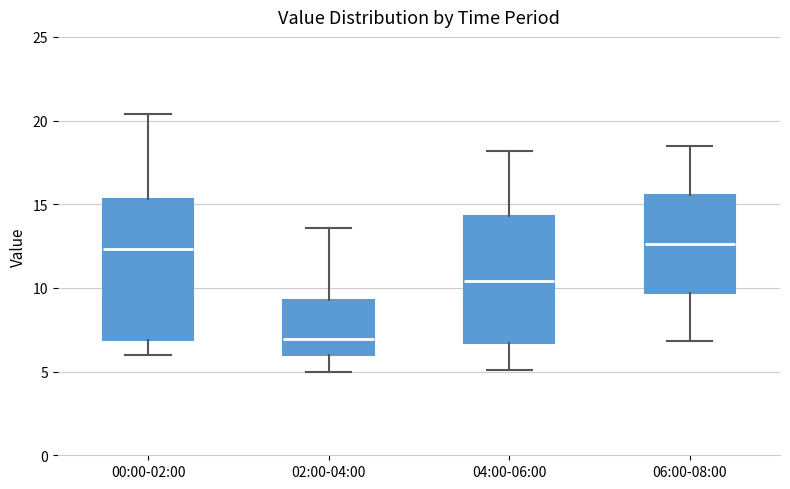

Reading left to right, transcribe this box plot: for each box, give where its median line is, the range the box spans, and where its two whiskers end, as read against the y-axis. The values are not printed on the chart, so give them approximately, as read against the axis.

00:00-02:00: median 12.5, box 7.0 to 15.5, whiskers 6.0 to 20.5
02:00-04:00: median 7.0, box 6.0 to 9.5, whiskers 5.0 to 13.5
04:00-06:00: median 10.5, box 6.5 to 14.5, whiskers 5.0 to 18.0
06:00-08:00: median 12.5, box 9.5 to 15.5, whiskers 7.0 to 18.5